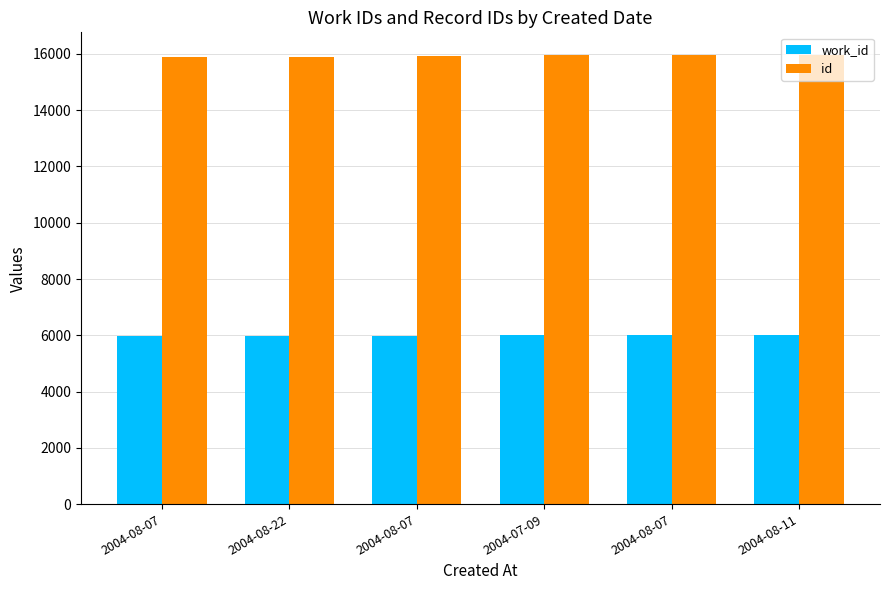

What is the label of the 5th bar from the right?

2004-08-22